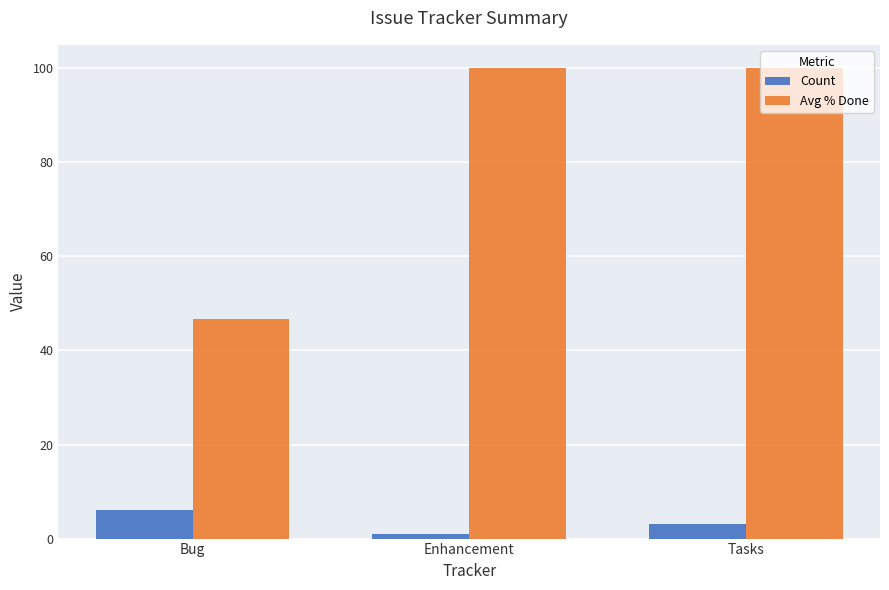

How many data points does each series have?

3